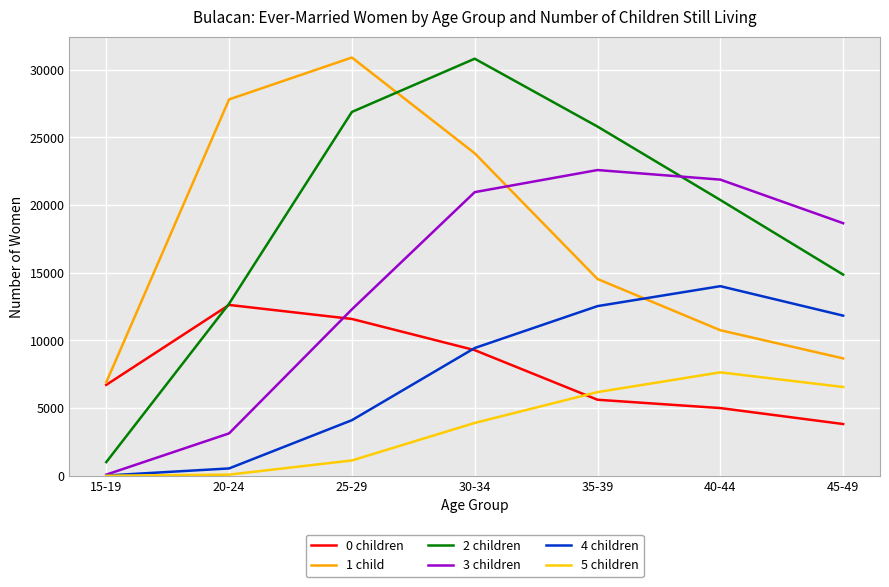

What are all the series names shown in the legend?

0 children, 1 child, 2 children, 3 children, 4 children, 5 children